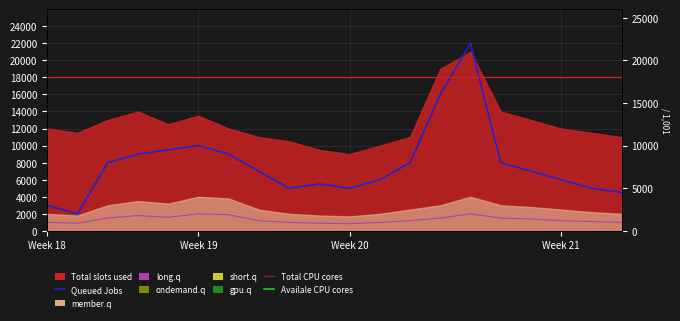

The value of long.q at Week 18 is 1571. True or false?

False